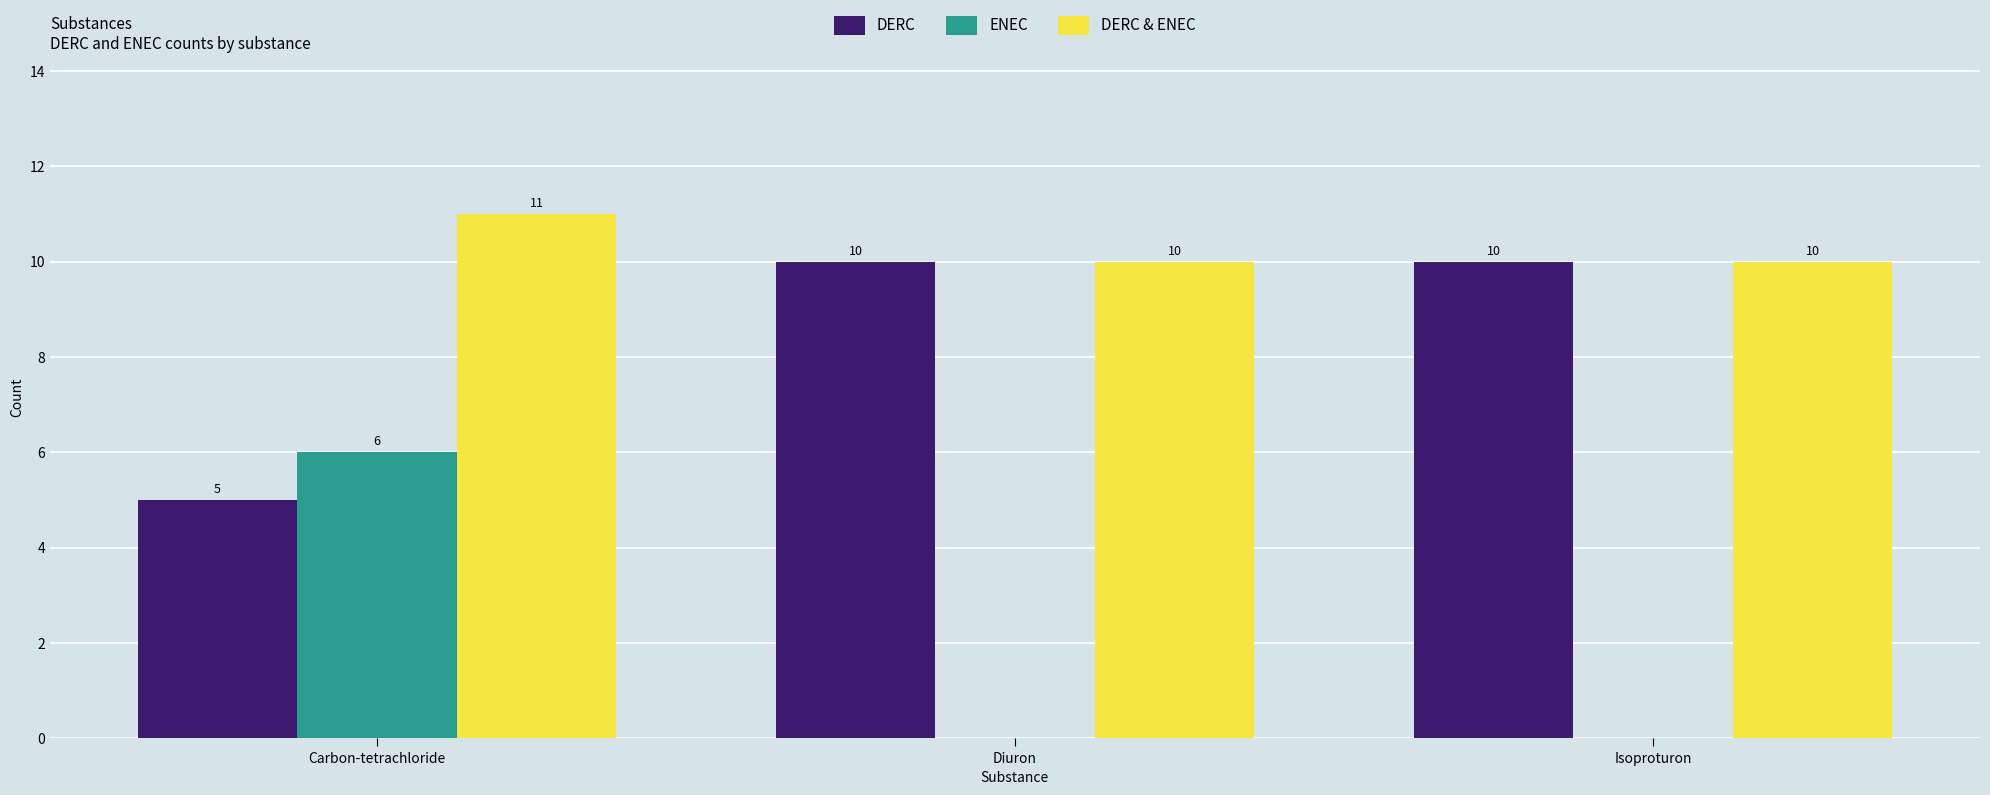

What is the total value across all series at Diuron?

20